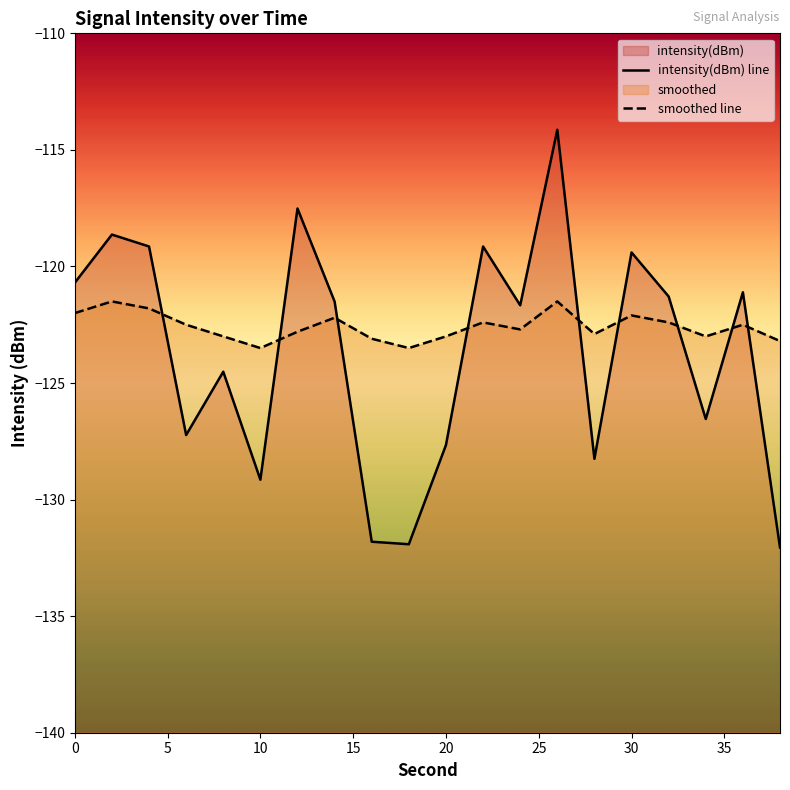

True or false: smoothed line has more than 1 interior local peaks.

True